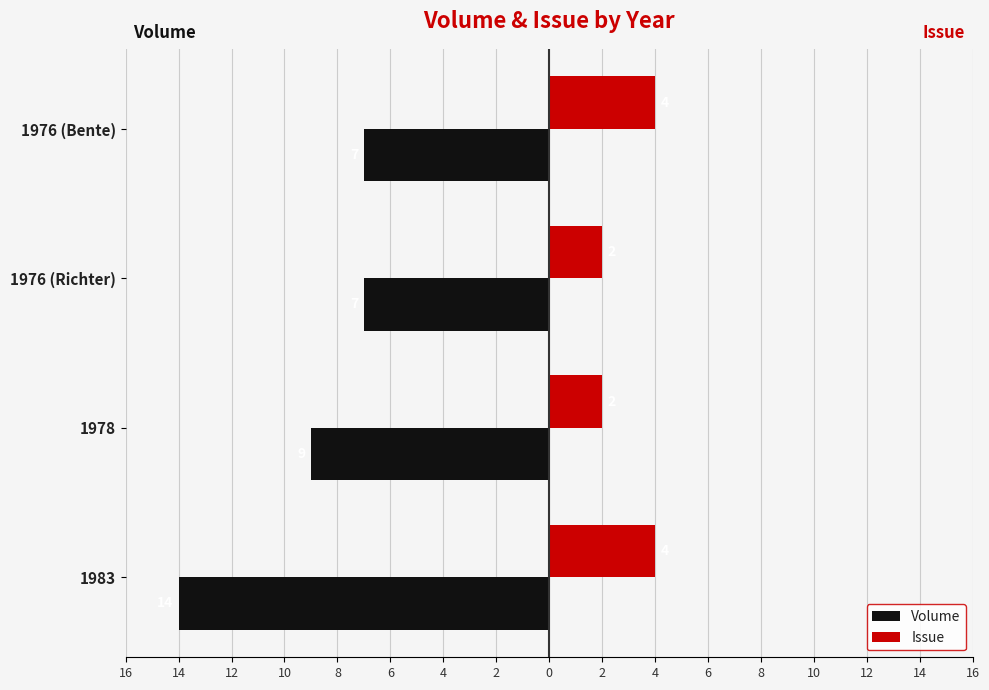

What is the difference between the maximum and minimum values in the Issue series?

2